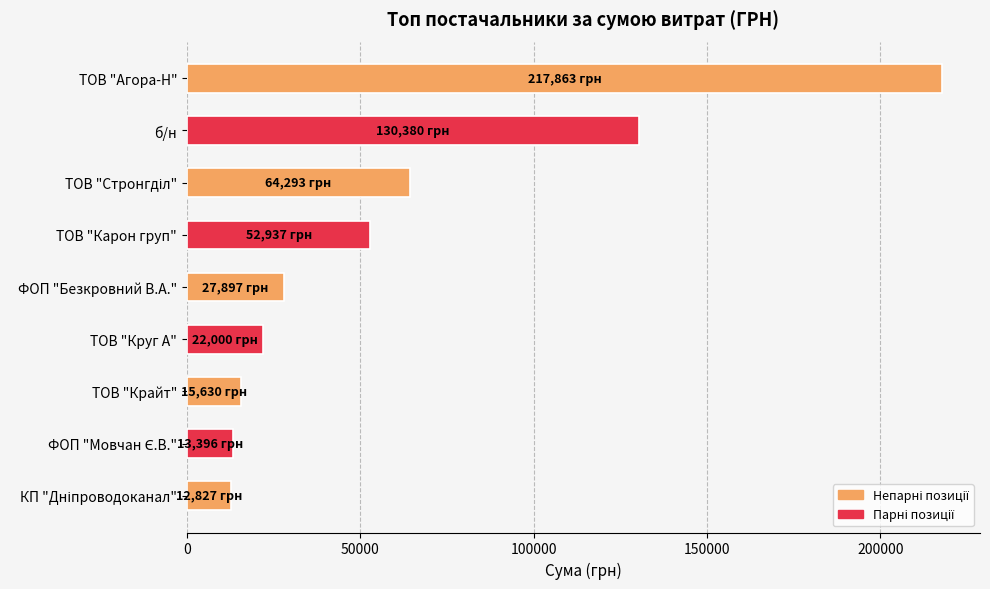

What is the sum of all values?

557223.5